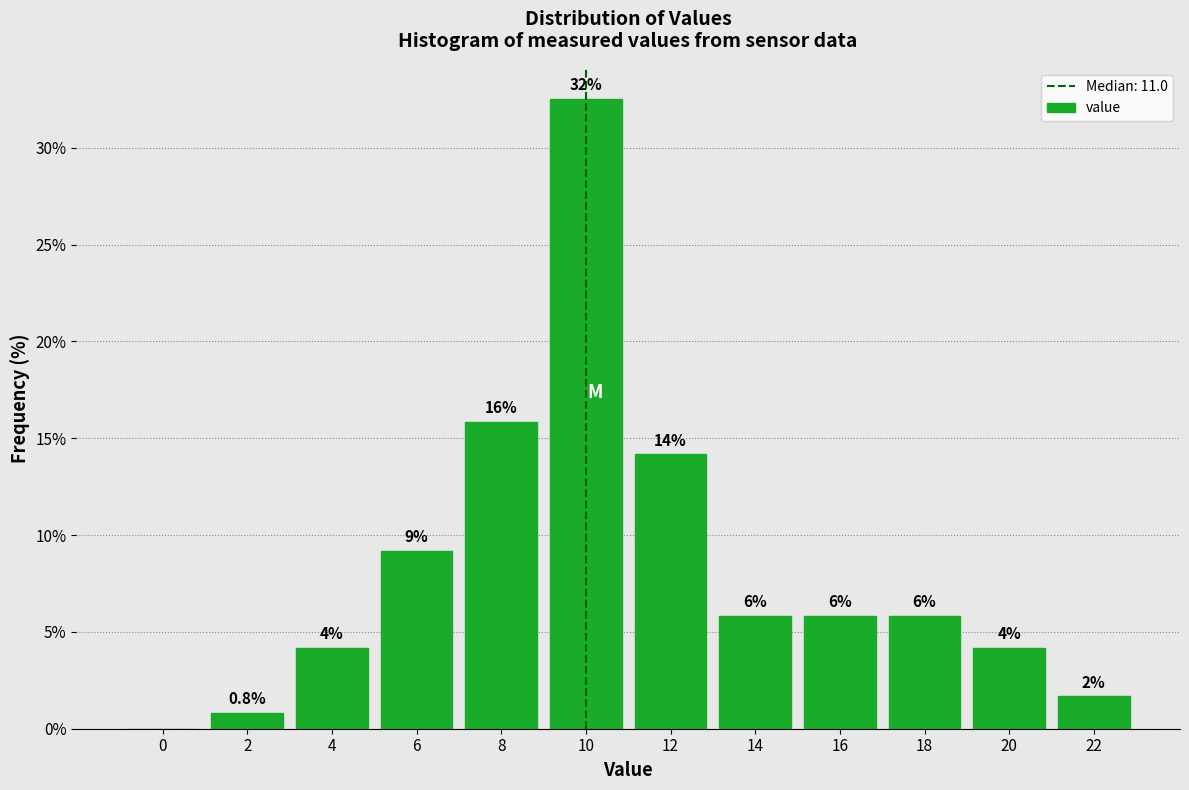

Are the bars horizontal?

No